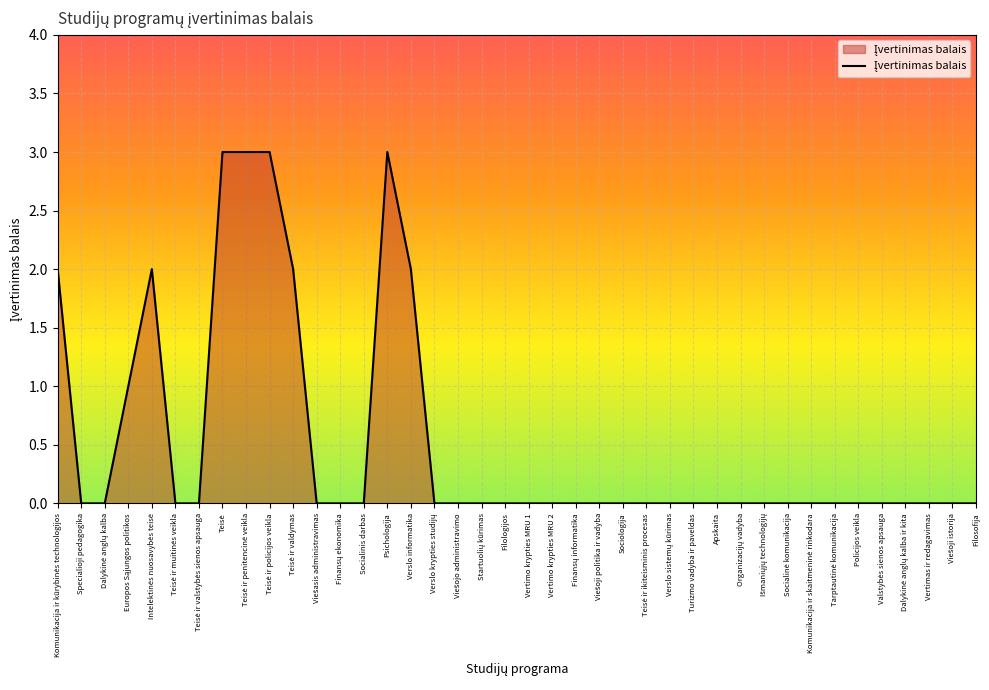

Count the number of data series in this chart.

1